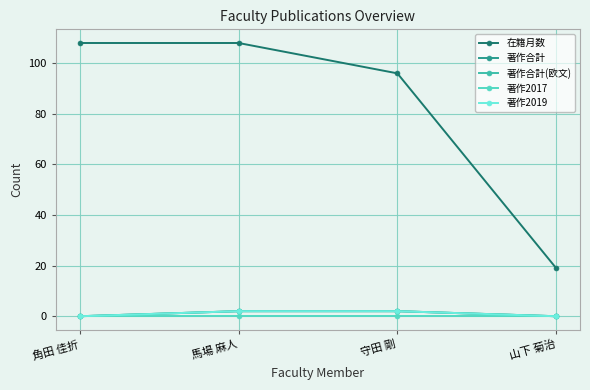

What is the sum of the 著作合計(欧文) values at 山下 菊治 and 守田 剛?

2